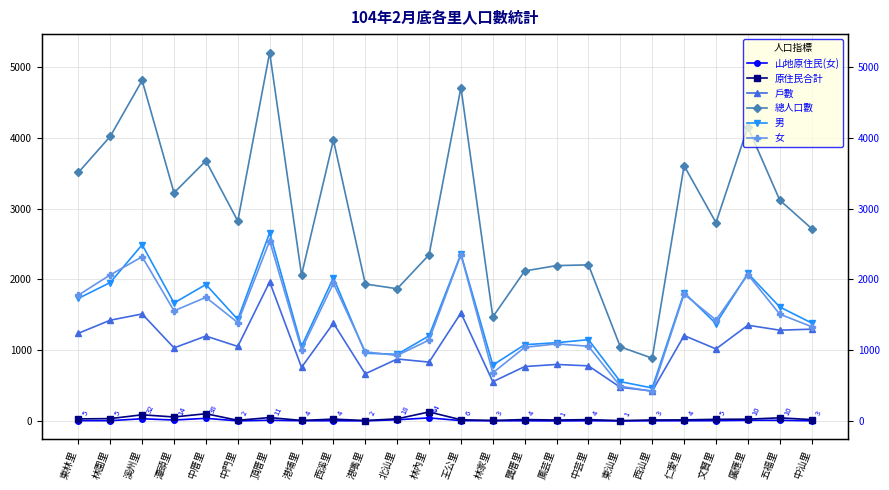

True or false: 女 has more than 0 interior local peaks.

True